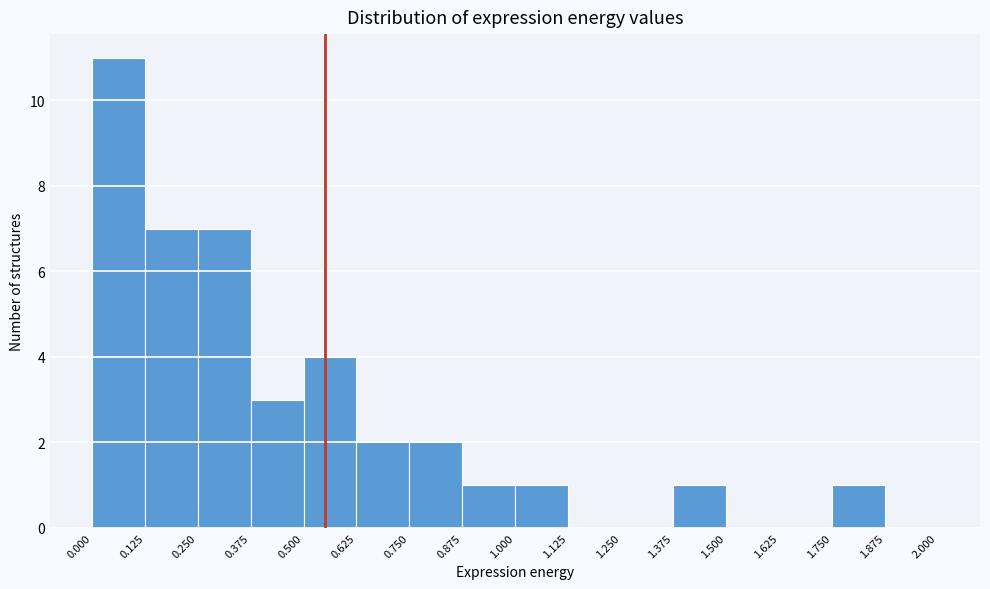

Which range on the x-axis has the tallest bar?

0.000 to 0.125